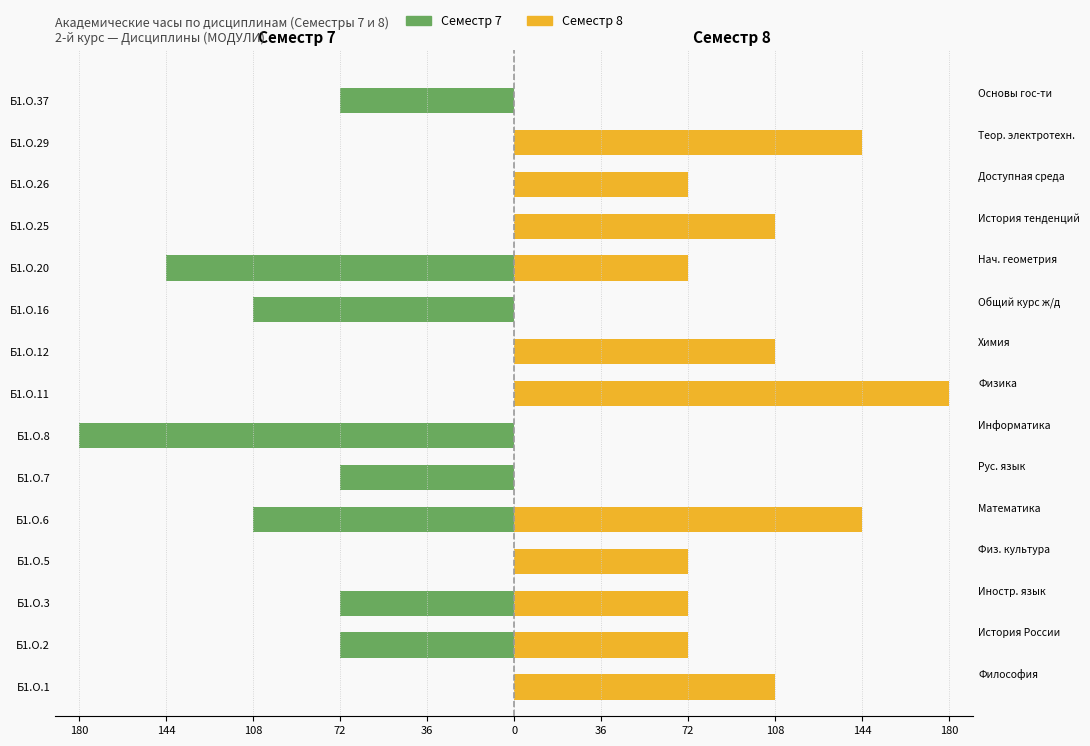

Reading left to right, list all the values displayed in this chart.

Семестр 7: 0	-72	-72	0	-108	-72	-180	0	0	-108	-144	0	0	0	-72
Семестр 8: 108	72	72	72	144	0	0	180	108	0	72	108	72	144	0